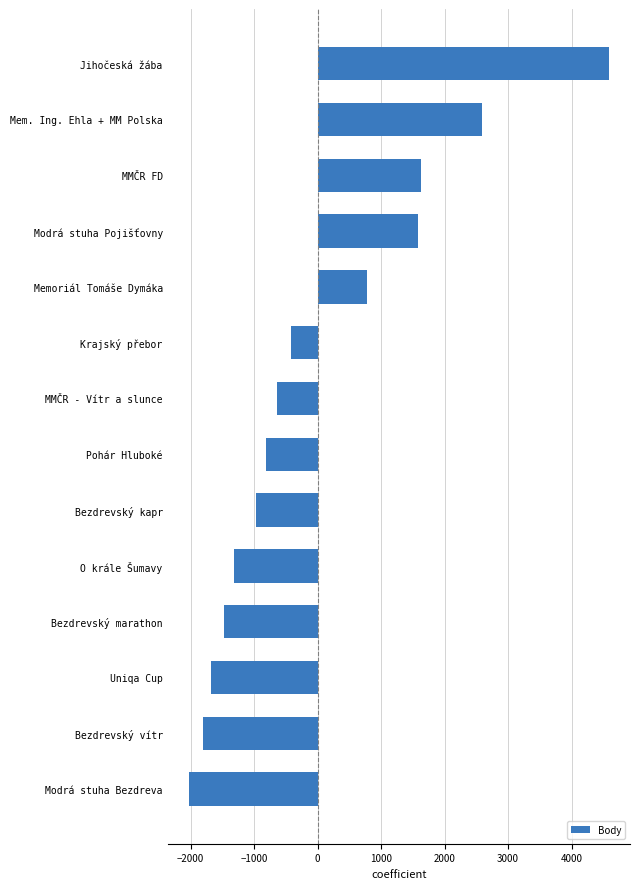

What is the difference between the maximum and minimum values?

6623.0